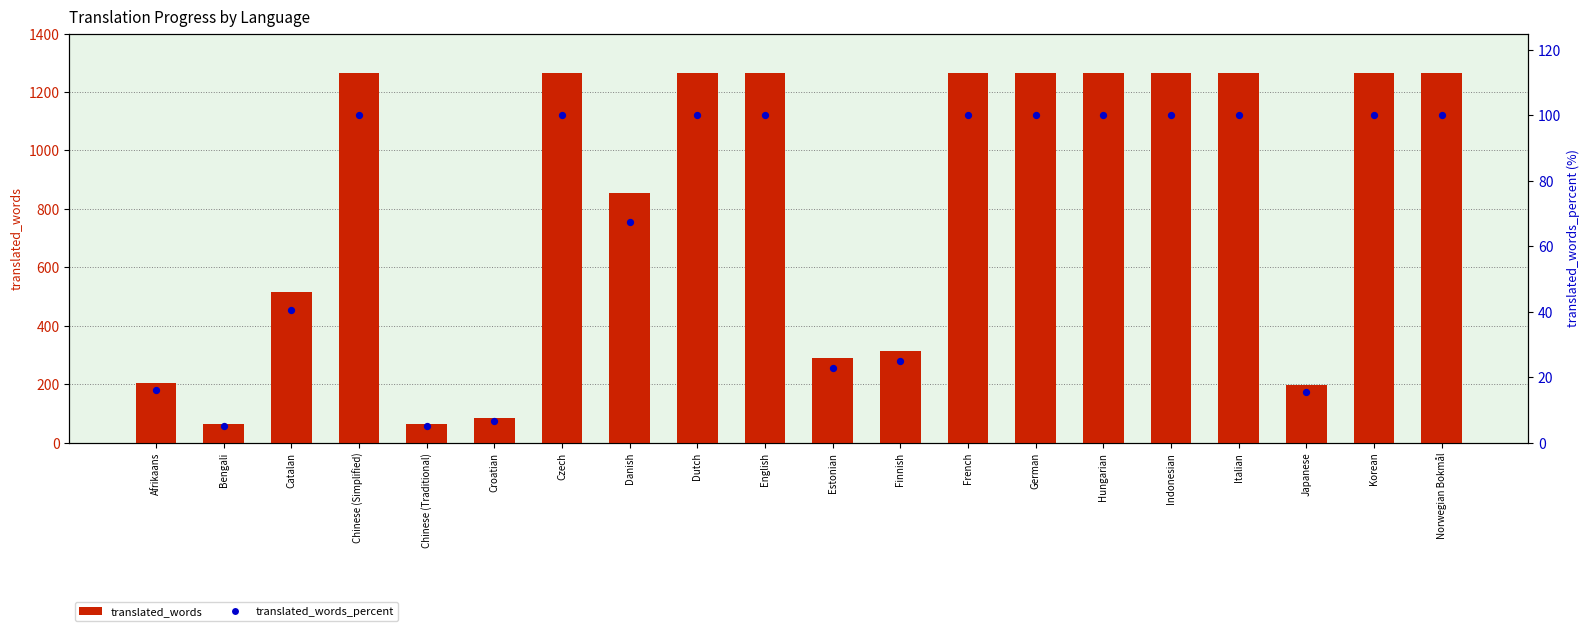

Which series has the largest total across all categories?

translated_words